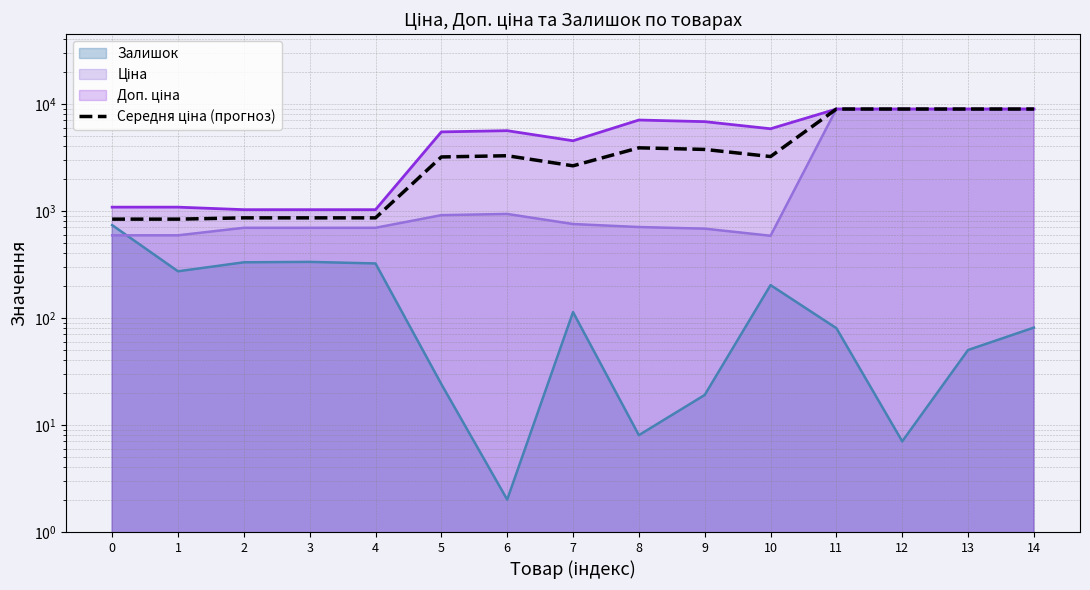

What is the average value?

3994.2